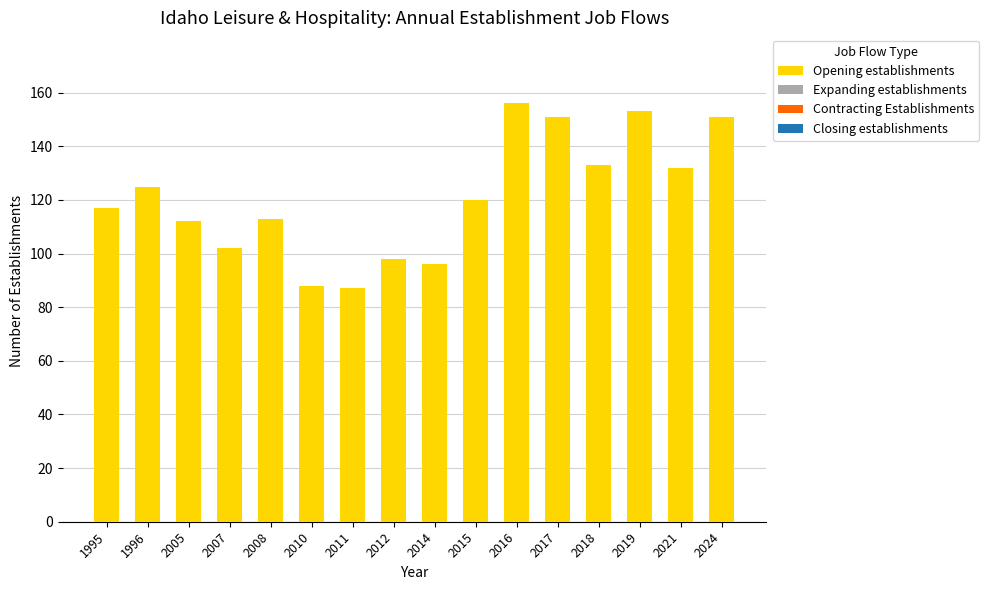

What is the value of the 13th bar from the left?

133